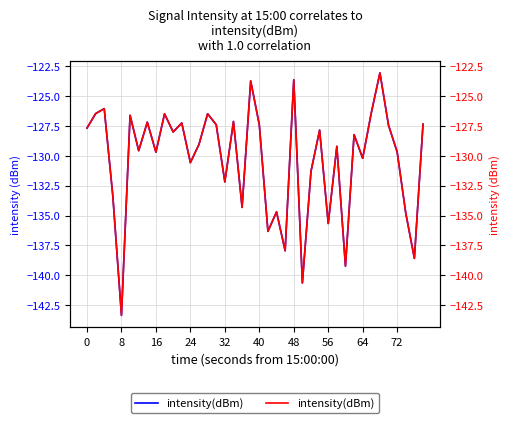

Between 24 and 56, which series saw the biggest shift?

intensity(dBm)